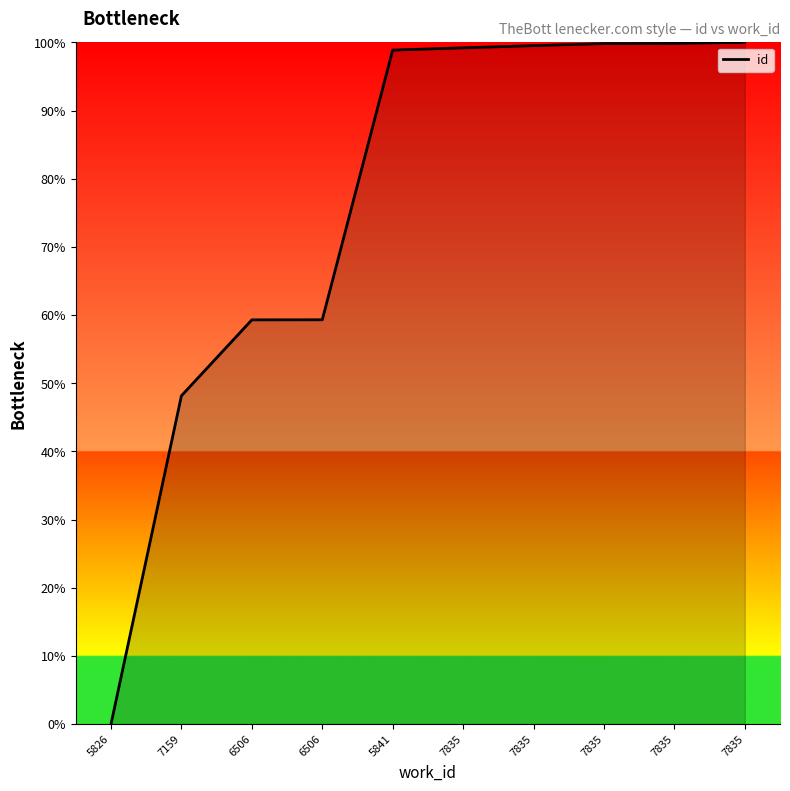

The chart shows a value of 59.3 at 6506. True or false?

True